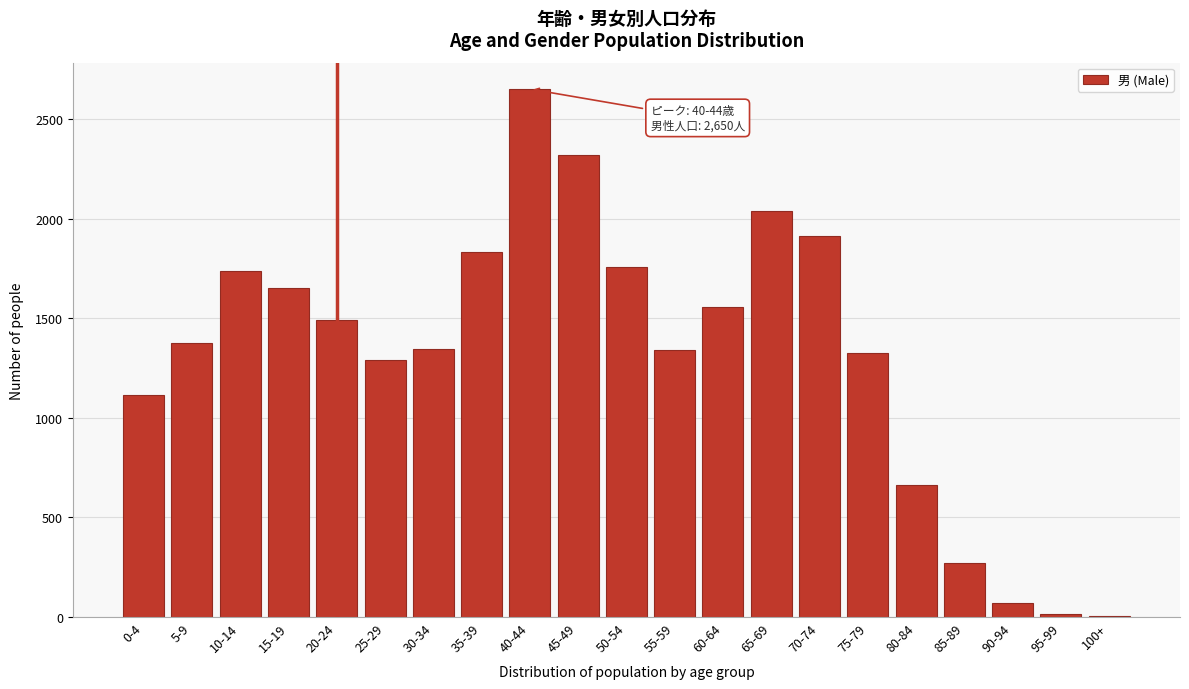

Is it true that the value at 60-64 is 2078?

False